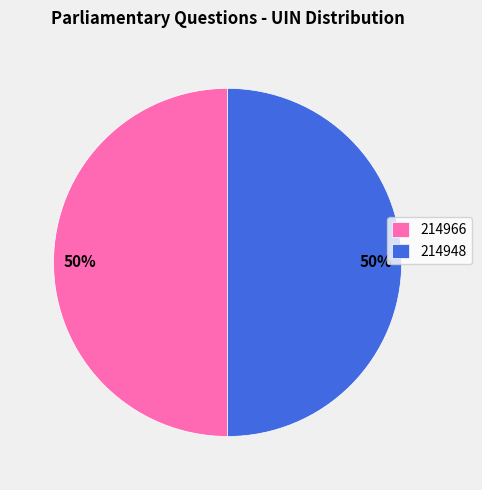

To the nearest percent, what is the combined percentage of 214966 and 214948?

100%